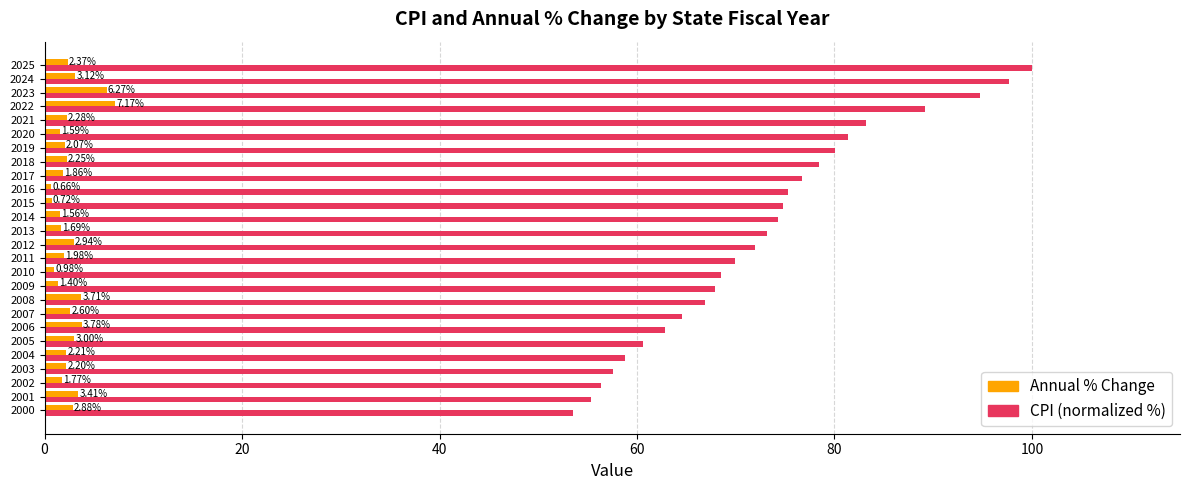

What is the spread (max minus min) of values at 2013?

71.5